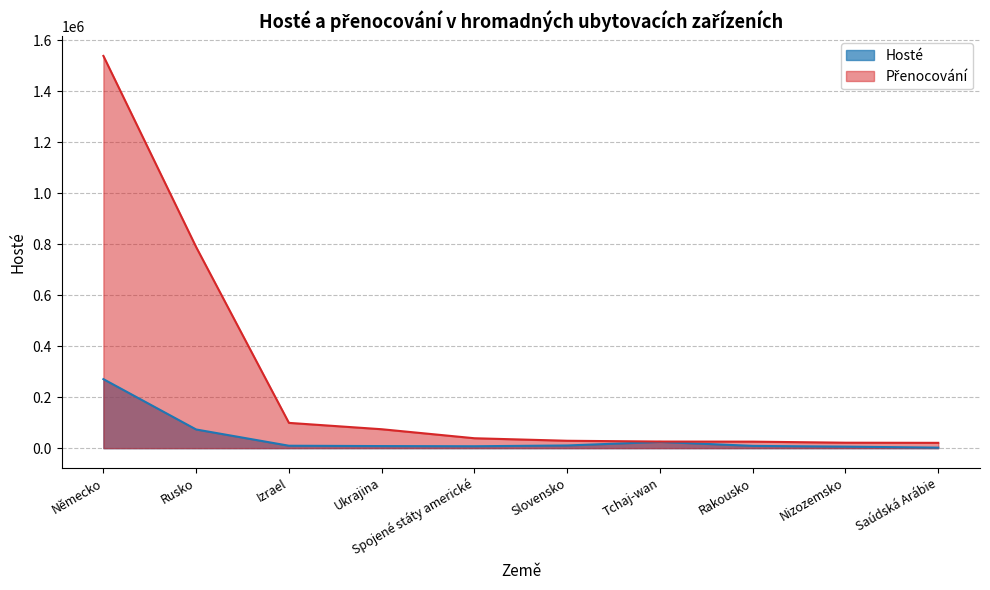

How many lines are shown in the chart?

2